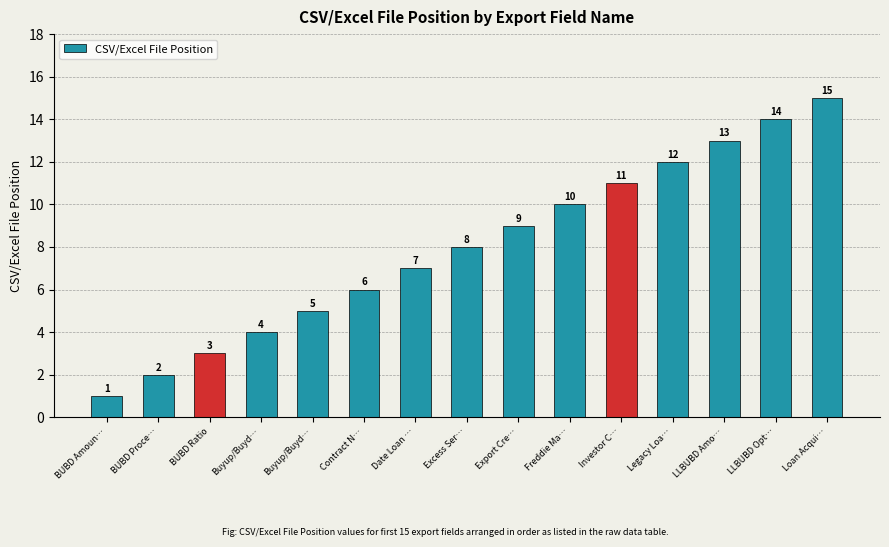

Does the chart contain any negative values?

No